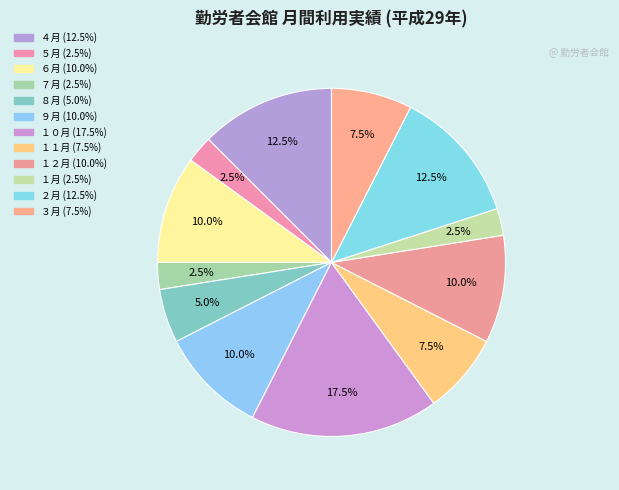

The １１月 slice represents 8% of the pie. True or false?

True